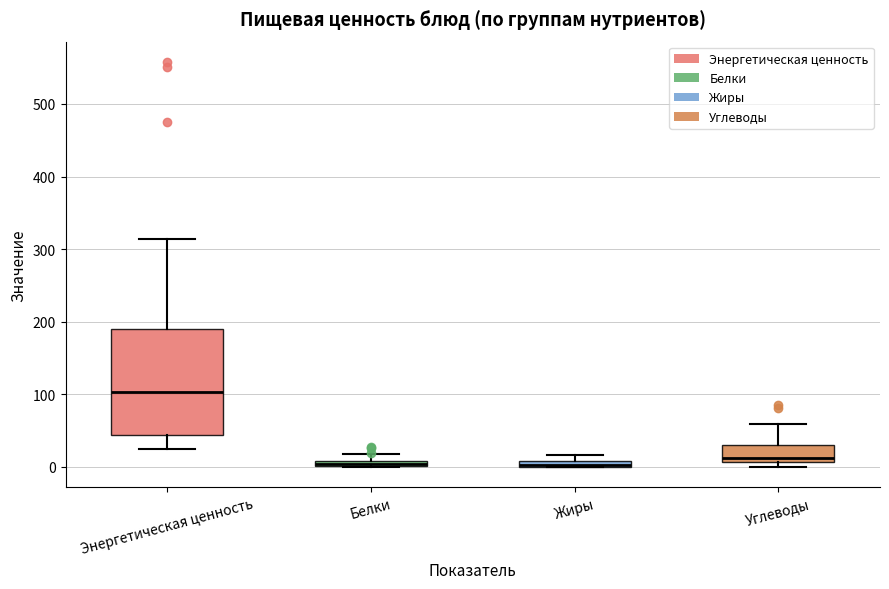

Where is the lower edge of the box for Углеводы on the y-axis? The values are not printed on the chart, so give them approximately, as read against the axis.

10